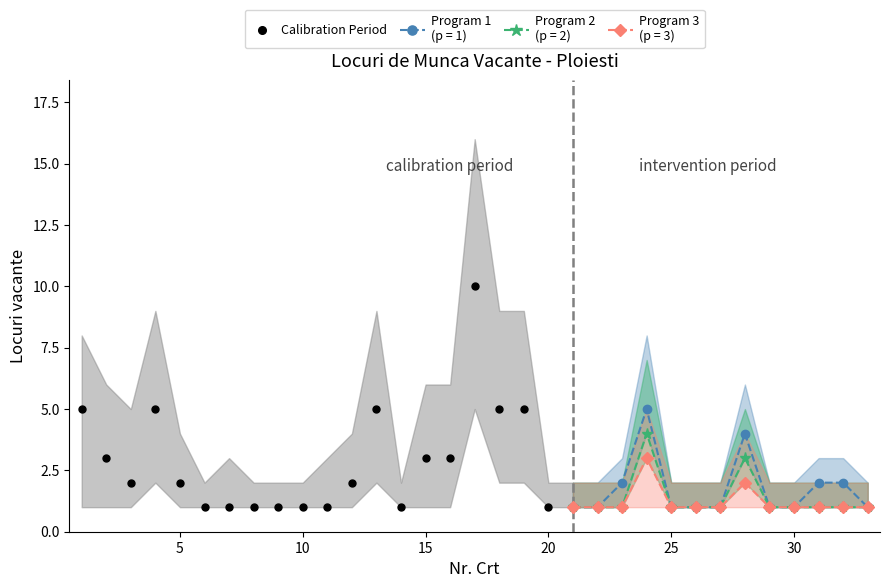

Count the number of categories in the chart.

21